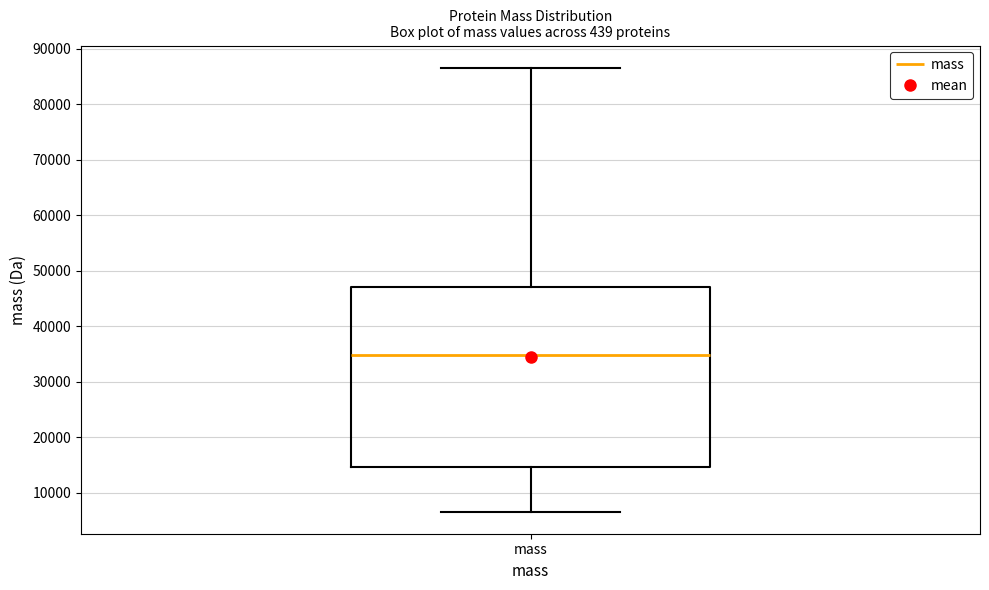

Read this box plot against the y-axis: the position of the median line, the range covered by the box, and the ends of both whiskers. The values are not printed on the chart, so give them approximately, as read against the axis.

median 35000, box 15000 to 47000, whiskers 7000 to 87000